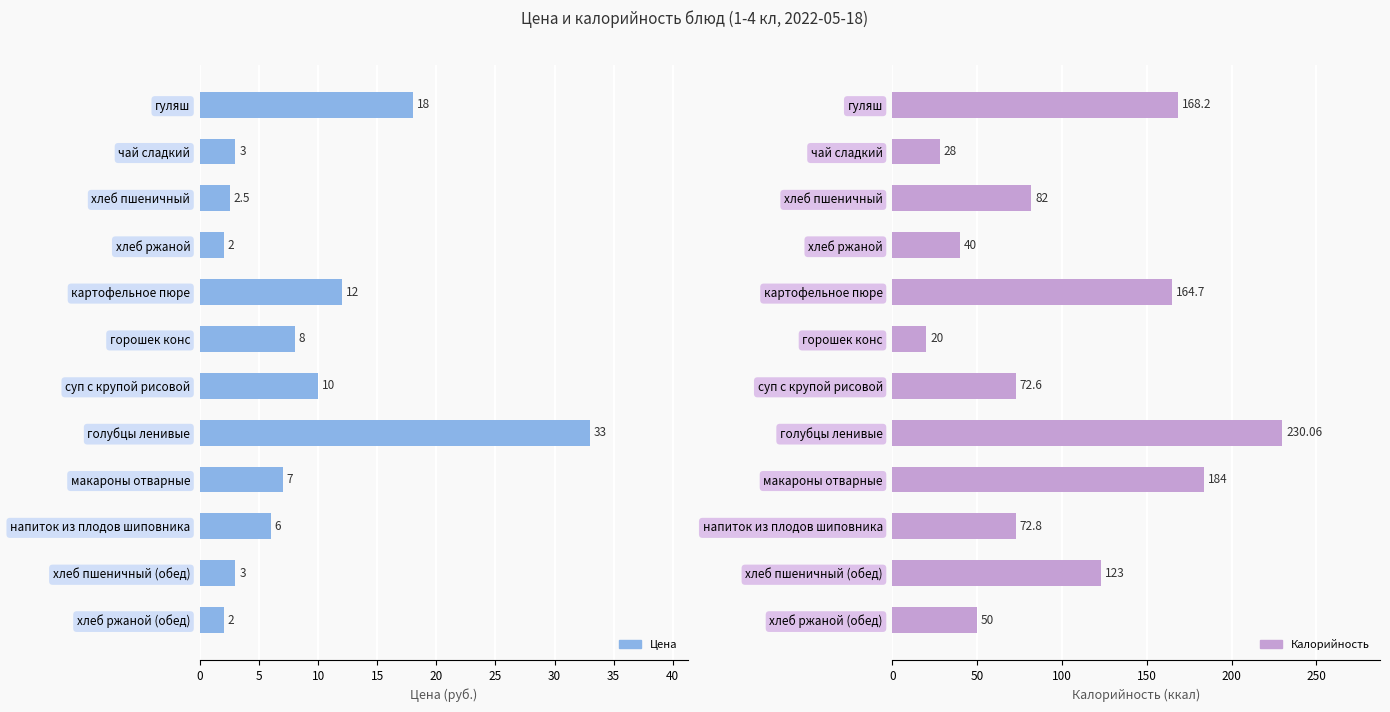

How many data points in Цена are less than 7?

6